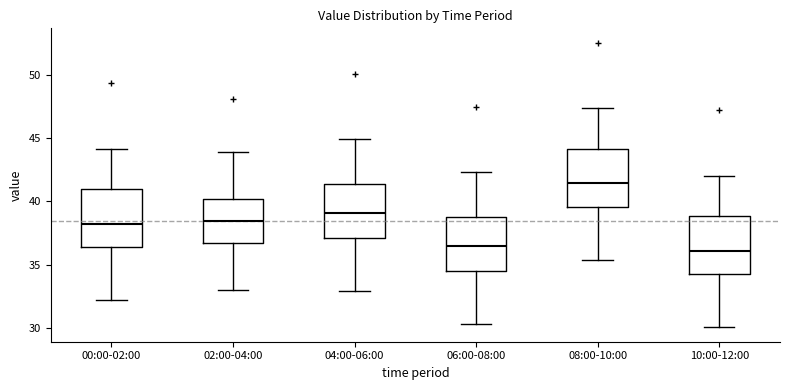

Where is the upper edge of the box for 10:00-12:00 on the y-axis? The values are not printed on the chart, so give them approximately, as read against the axis.

39.0